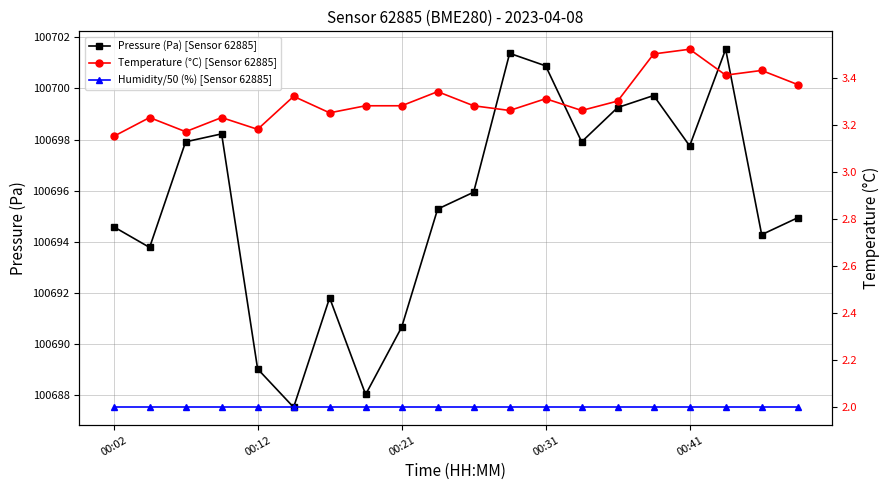

True or false: Pressure (Pa) [Sensor 62885] has more than 0 points higher than both neighbors.

True